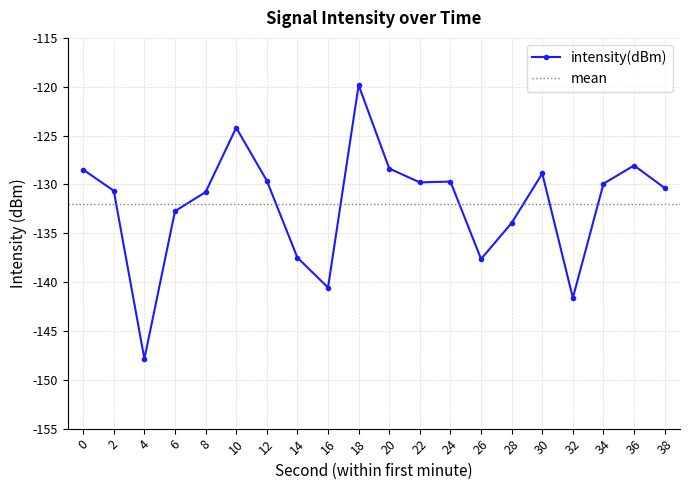

How many series are shown in this chart?

1